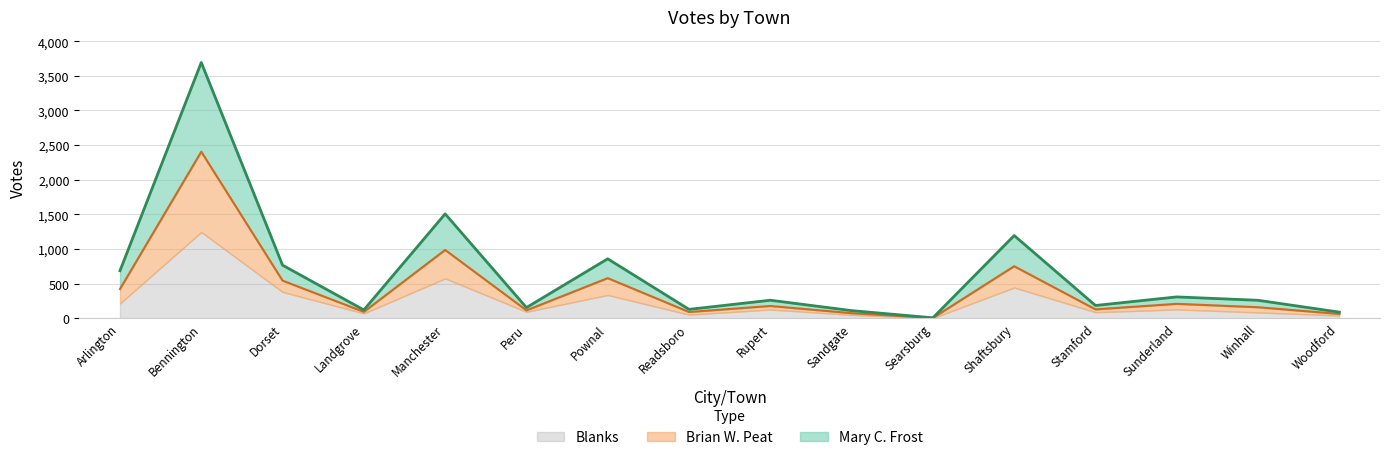

At which category is the sum across all series the highest?

Bennington